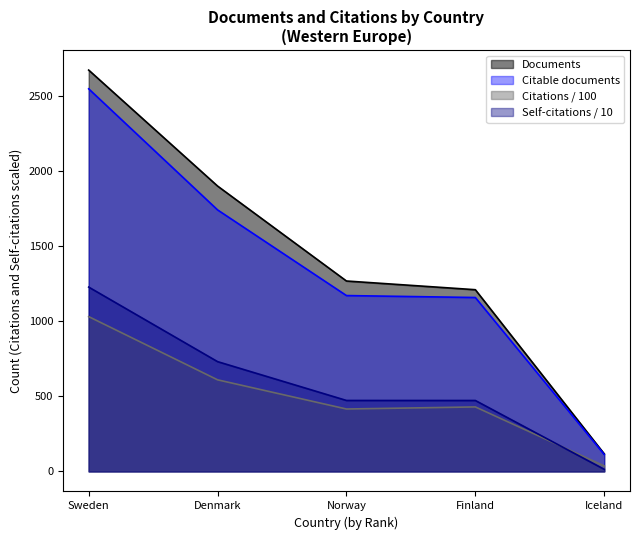

True or false: Citations and Documents intersect in this chart.

False